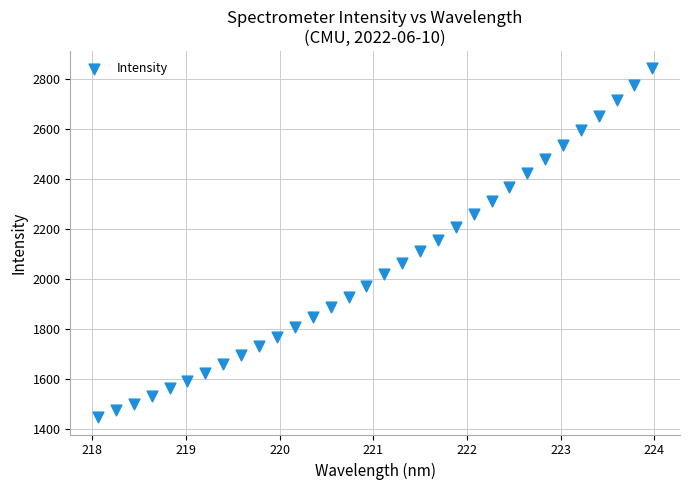

What is the range of Y values (max minus min)?

1392.8